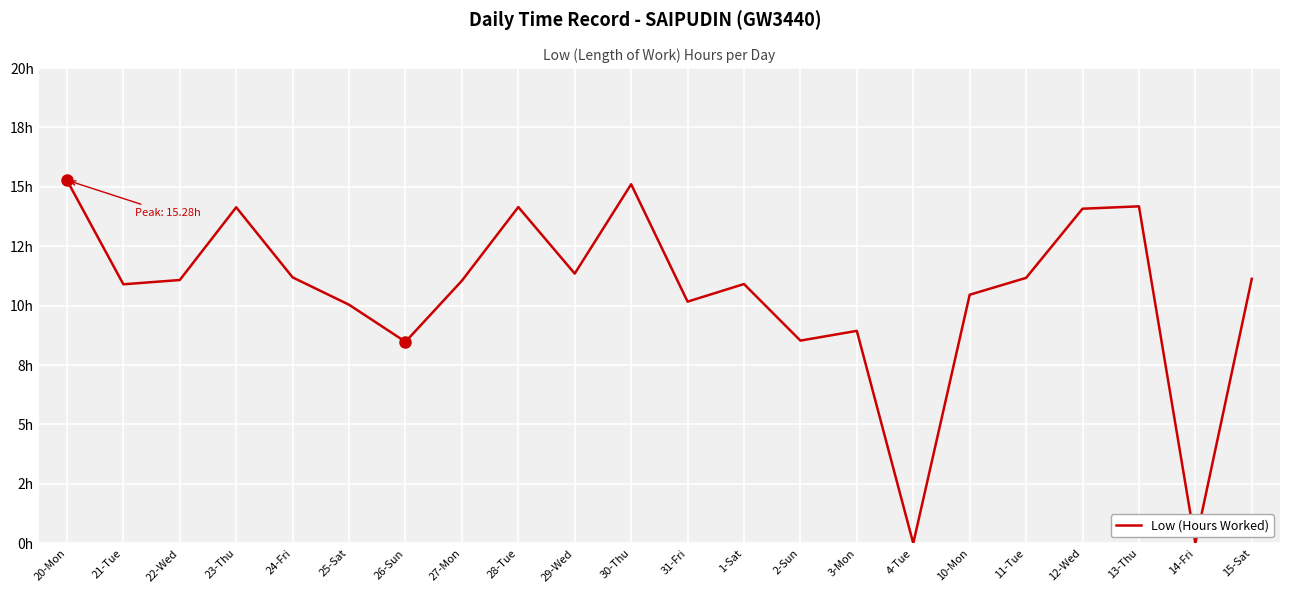

What is the difference between the second highest and minimum values?

15.1